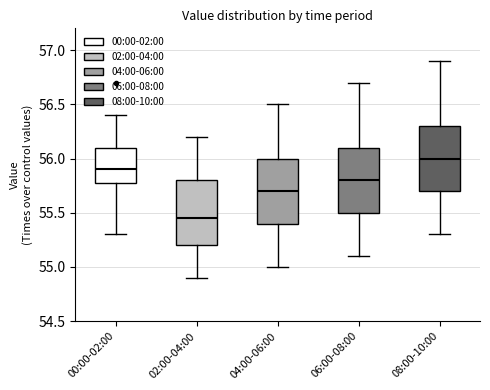

Reading left to right, transcribe this box plot: for each box, give where its median line is, the range the box spans, and where its two whiskers end, as read against the y-axis. The values are not printed on the chart, so give them approximately, as read against the axis.

00:00-02:00: median 55.90, box 55.80 to 56.10, whiskers 55.30 to 56.40
02:00-04:00: median 55.45, box 55.20 to 55.80, whiskers 54.90 to 56.20
04:00-06:00: median 55.70, box 55.40 to 56.00, whiskers 55.00 to 56.50
06:00-08:00: median 55.80, box 55.50 to 56.10, whiskers 55.10 to 56.70
08:00-10:00: median 56.00, box 55.70 to 56.30, whiskers 55.30 to 56.90